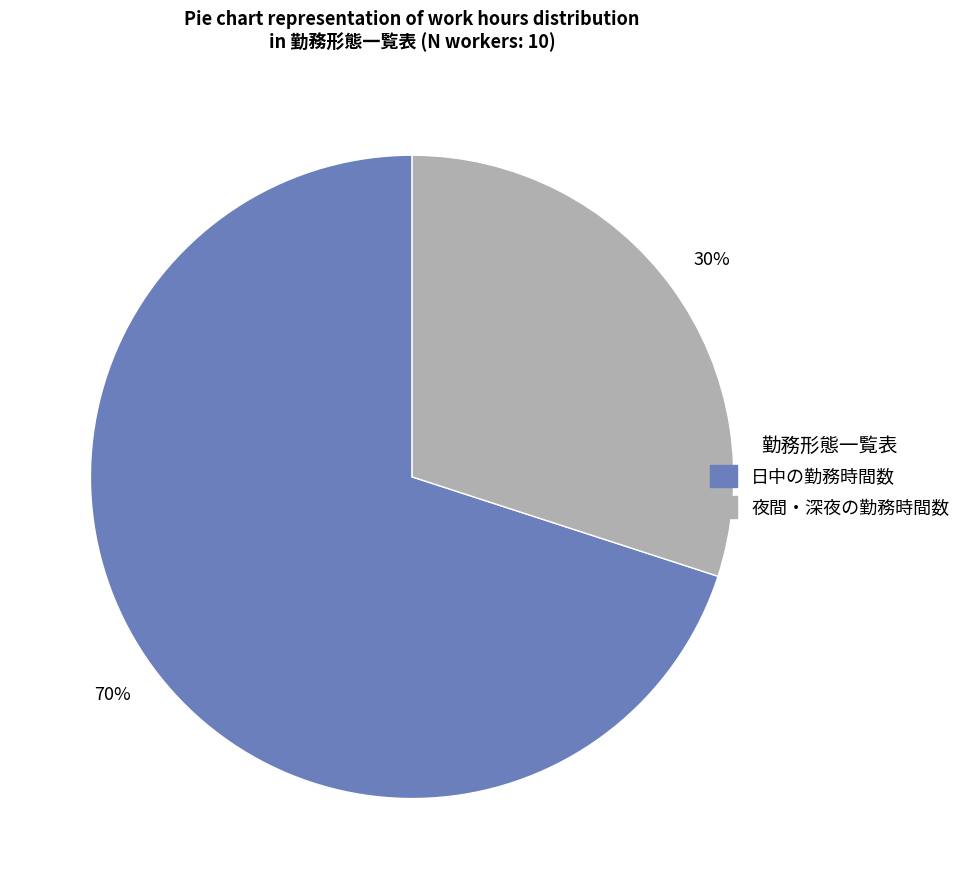

Is it true that 日中の勤務時間数 is 76% of the pie?

False